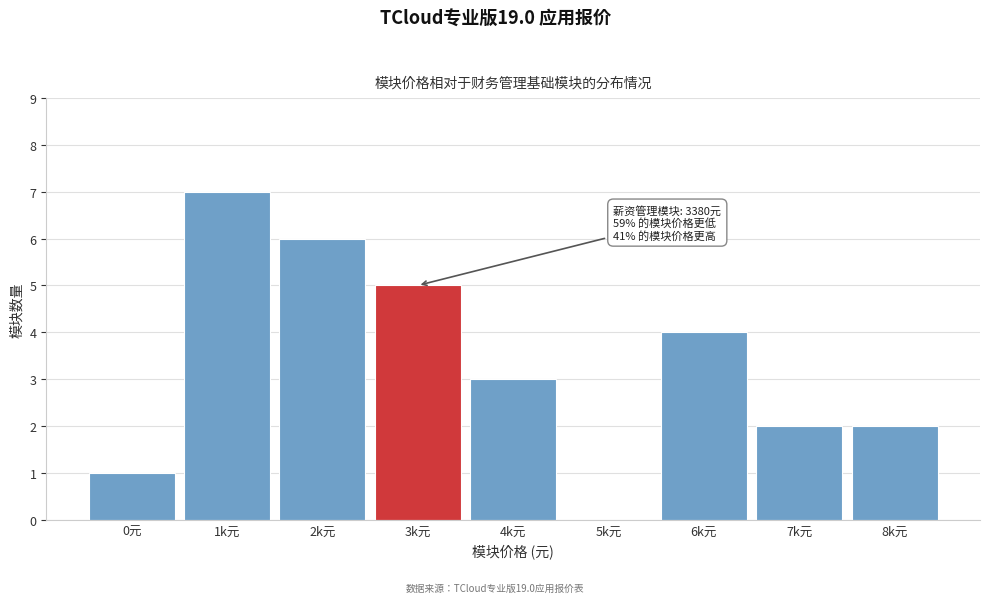

Reading left to right, list all the values displayed in this chart.

0元=1	1k元=7	2k元=6	3k元=5	4k元=3	5k元=0	6k元=4	7k元=2	8k元=2